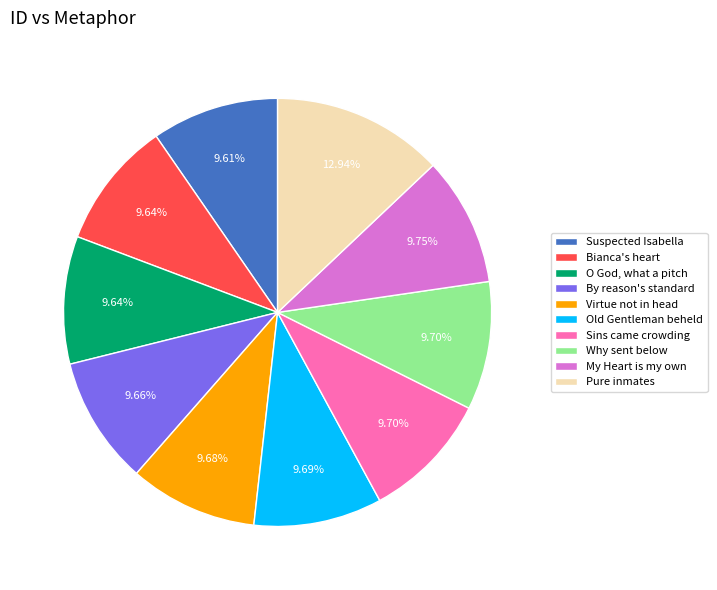

Which has a higher value, Pure inmates or O God, what a pitch?

Pure inmates